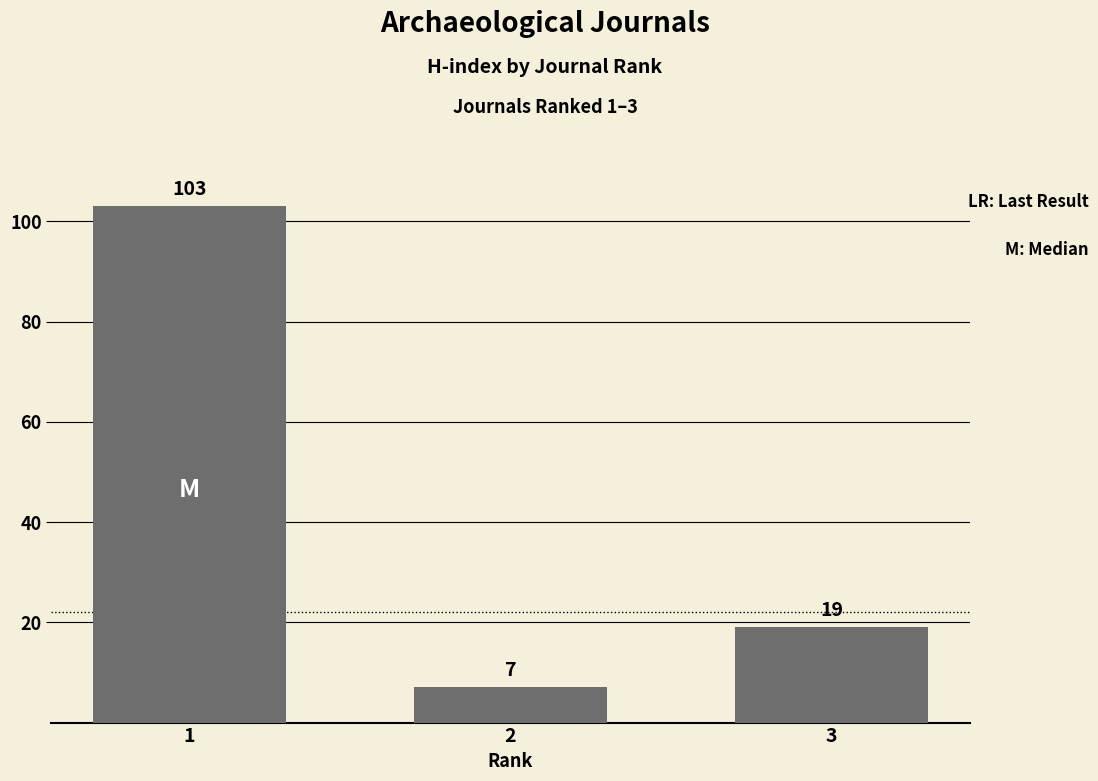

Reading left to right, extract all data points from this chart.

103	7	19